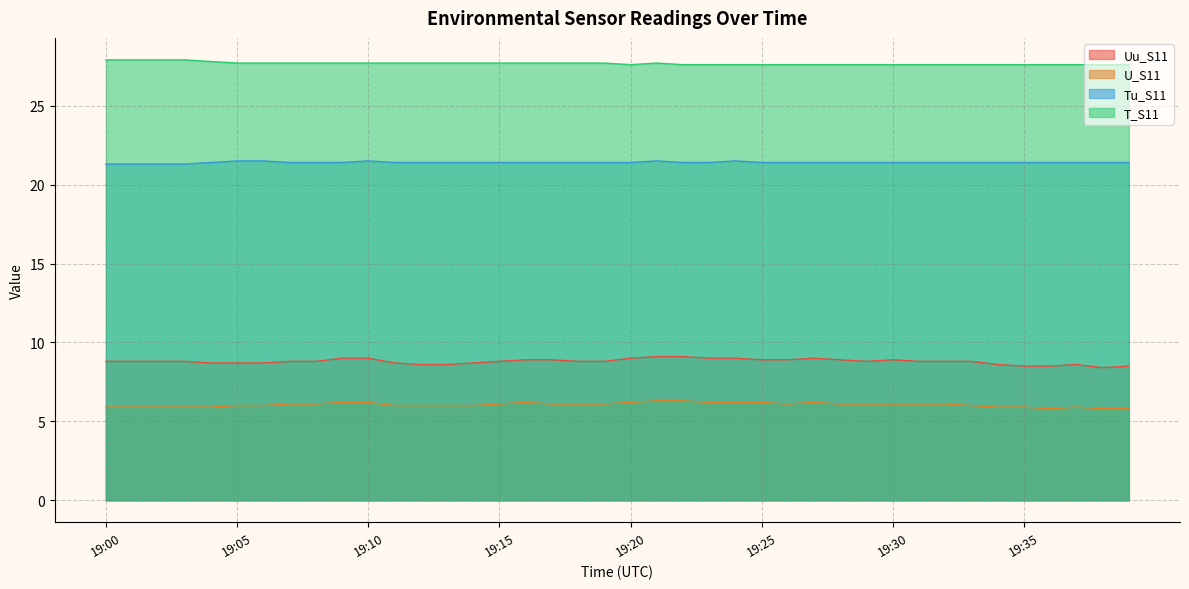

At which category does U_S11 reach its first local peak?

19:16